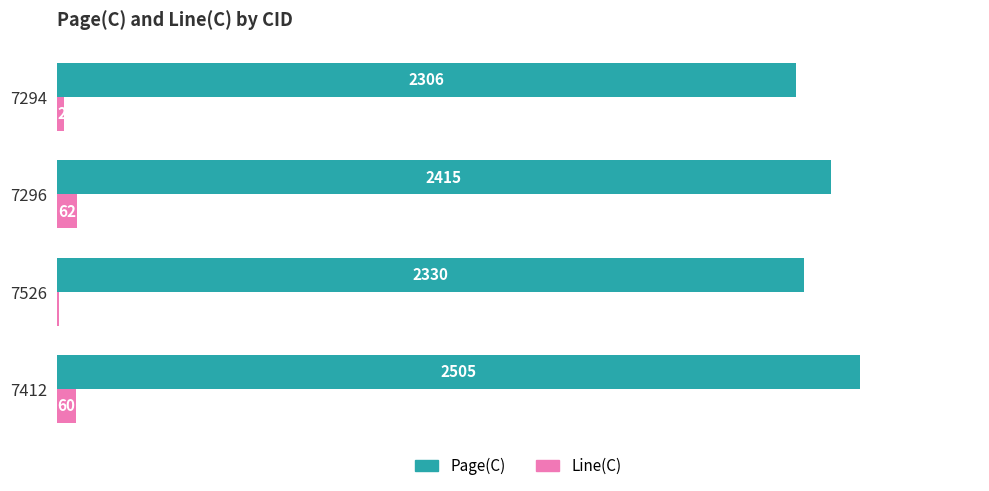

True or false: Line(C) has a value of 23 at 7294.

True